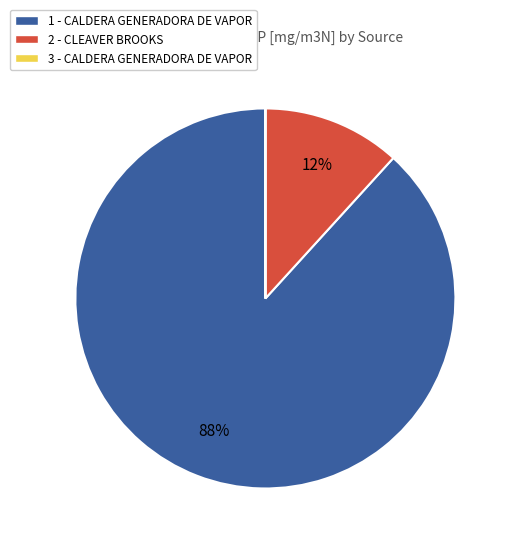

True or false: 1 - CALDERA GENERADORA DE VAPOR accounts for 99% of the total.

False